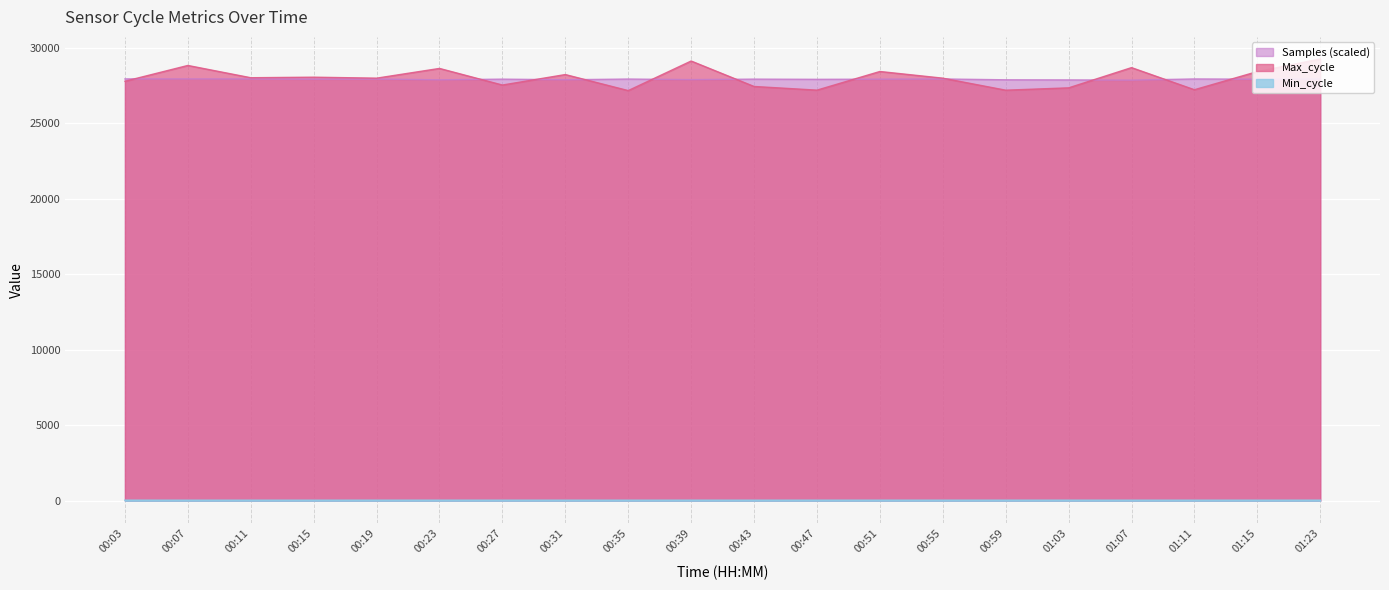

Reading left to right, transcribe all the data shown in this chart.

Samples: 00:03=27942.1	00:07=27940.2	00:11=27940.7	00:15=27924.4	00:19=27933.6	00:23=27881.3	00:27=27926.1	00:31=27885.6	00:35=27931.7	00:39=27895.2	00:43=27926.5	00:47=27914.1	00:51=27924.2	00:55=27937.0	00:59=27882.5	01:03=27874.2	01:07=27860.8	01:11=27937.5	01:15=27922.5	01:23=27941.5
Max_cycle: 00:03=27787.0	00:07=28833.0	00:11=28020.0	00:15=28056.0	00:19=27991.0	00:23=28636.0	00:27=27536.0	00:31=28230.0	00:35=27168.0	00:39=29127.0	00:43=27441.0	00:47=27198.0	00:51=28433.0	00:55=27991.0	00:59=27195.0	01:03=27349.0	01:07=28690.0	01:11=27225.0	01:15=28427.0	01:23=29262.0
Min_cycle: 00:03=28.0	00:07=27.0	00:11=27.0	00:15=27.0	00:19=28.0	00:23=28.0	00:27=28.0	00:31=28.0	00:35=27.0	00:39=28.0	00:43=27.0	00:47=28.0	00:51=28.0	00:55=28.0	00:59=28.0	01:03=28.0	01:07=27.0	01:11=27.0	01:15=27.0	01:23=28.0